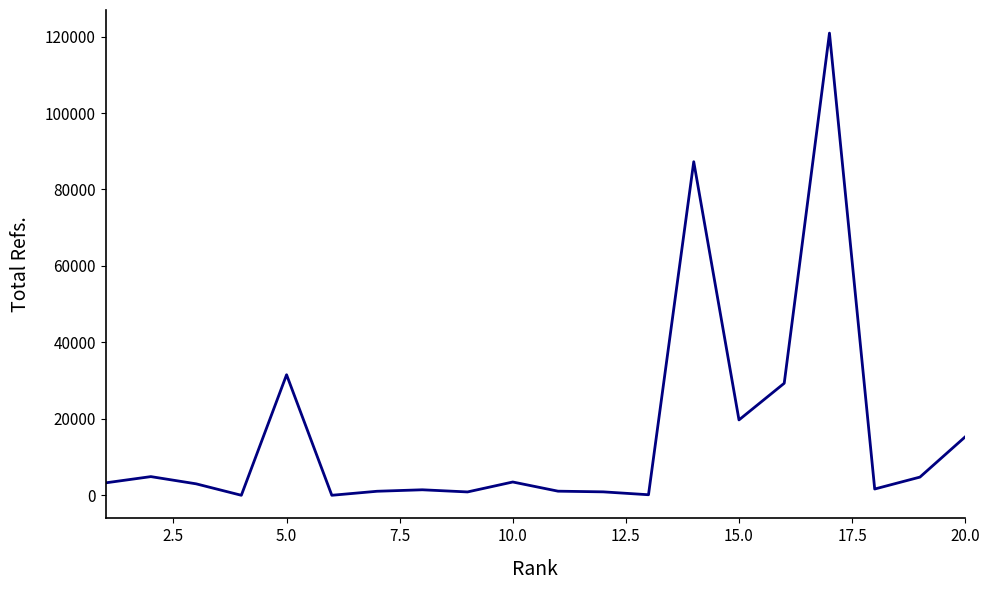

How many distinct data groups are displayed?

1